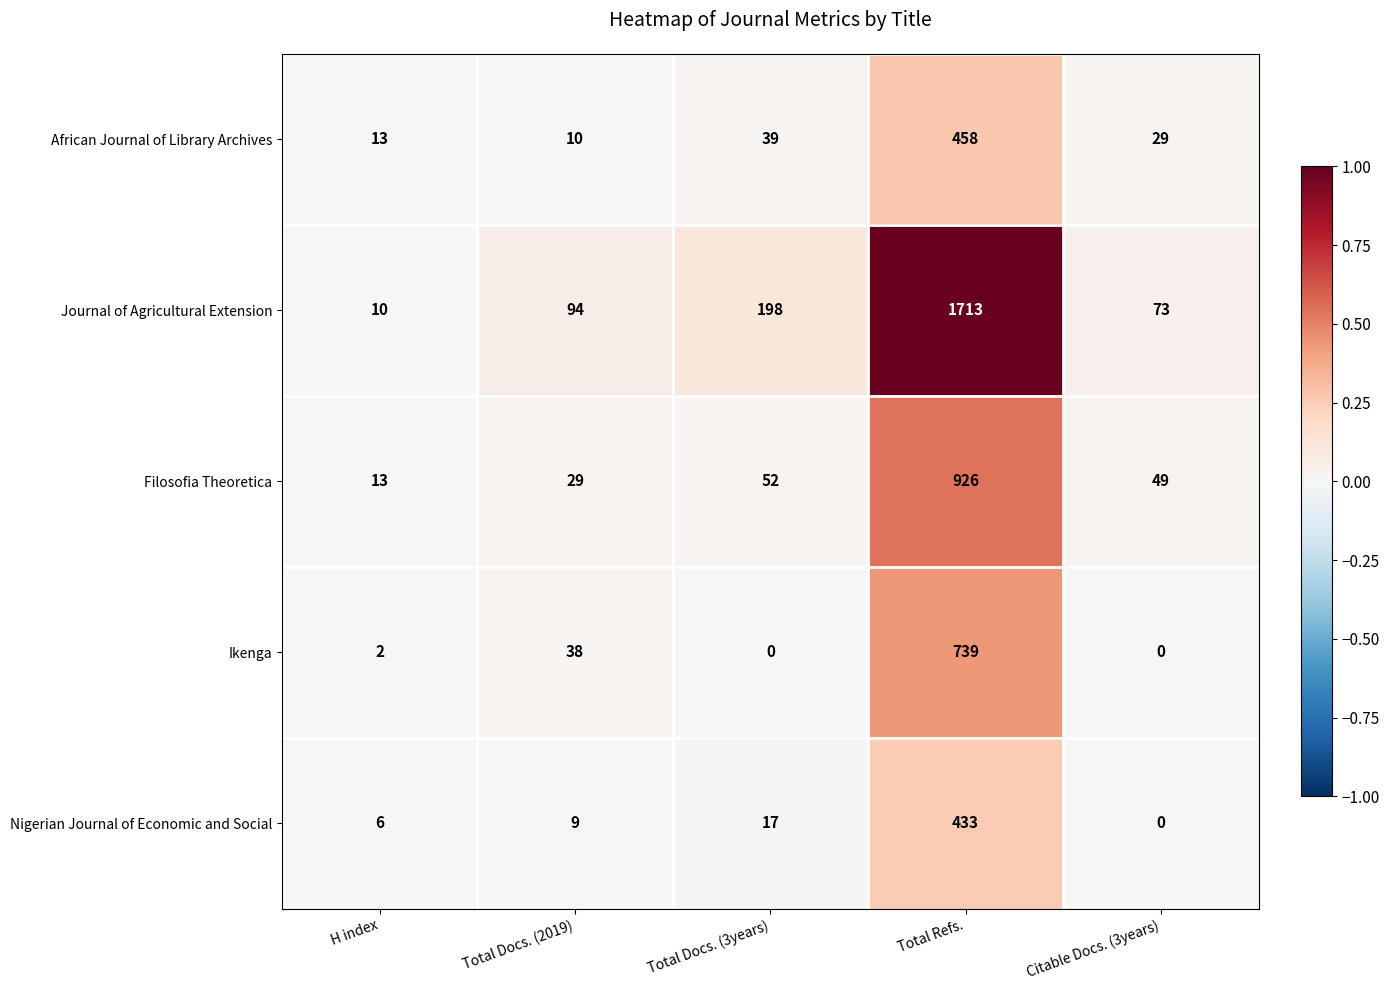

True or false: Ikenga has a value of 739 at Total Refs..

True